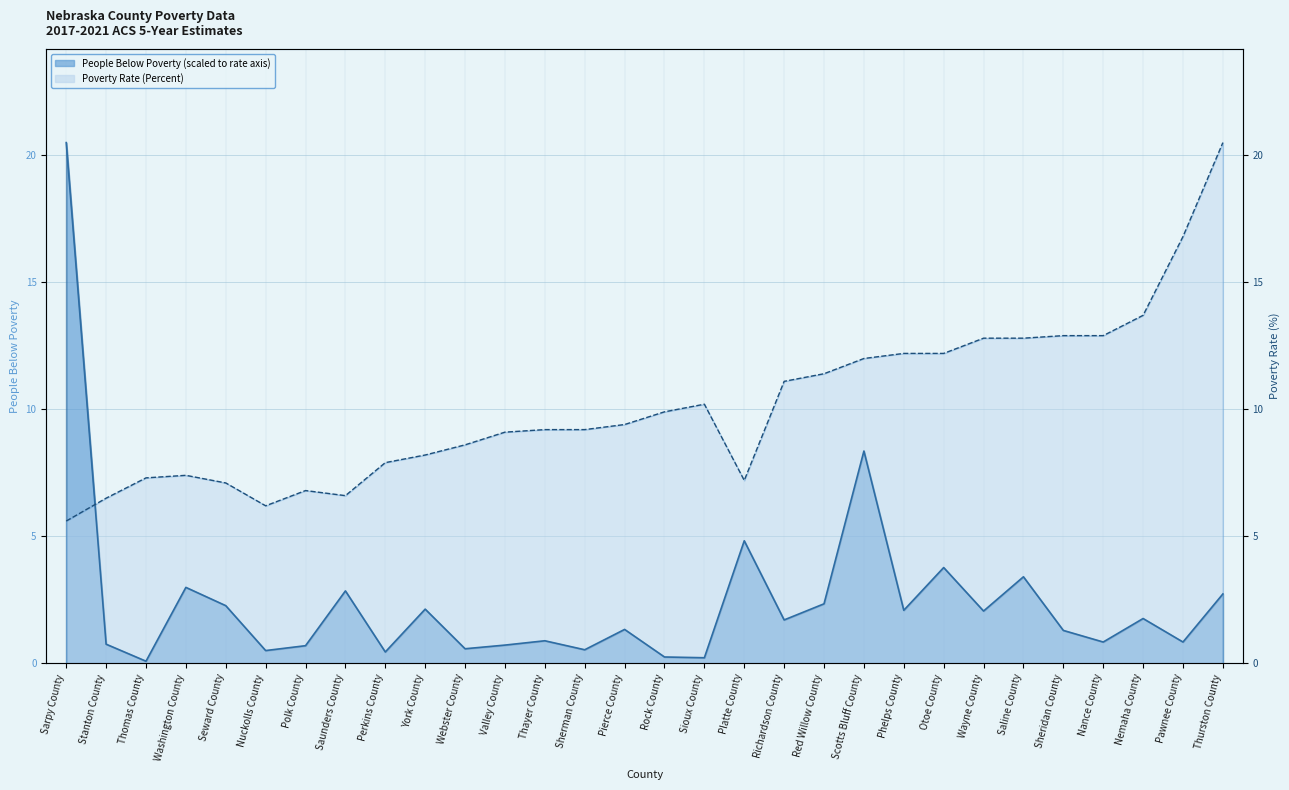

Rank the categories by People Below Poverty value from highest to lowest.

Sarpy County, Scotts Bluff County, Platte County, Otoe County, Saline County, Washington County, Saunders County, Thurston County, Red Willow County, Seward County, York County, Phelps County, Wayne County, Nemaha County, Richardson County, Pierce County, Sheridan County, Thayer County, Nance County, Pawnee County, Stanton County, Valley County, Polk County, Webster County, Sherman County, Nuckolls County, Perkins County, Rock County, Sioux County, Thomas County